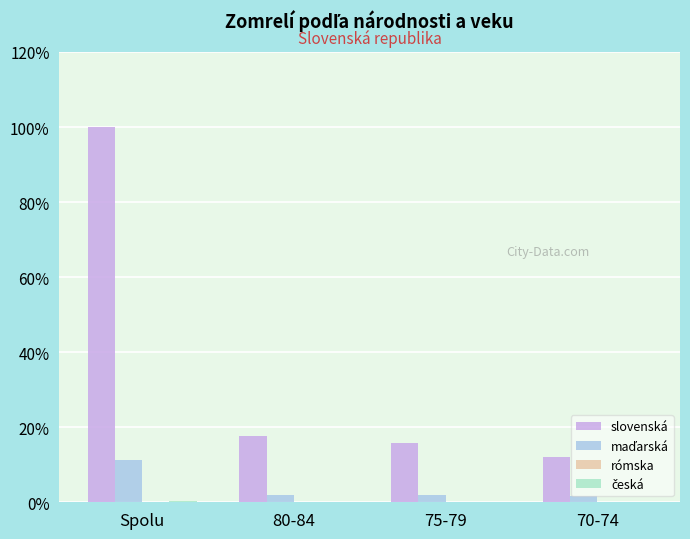

What is the sum of all slovenská values?

145.5